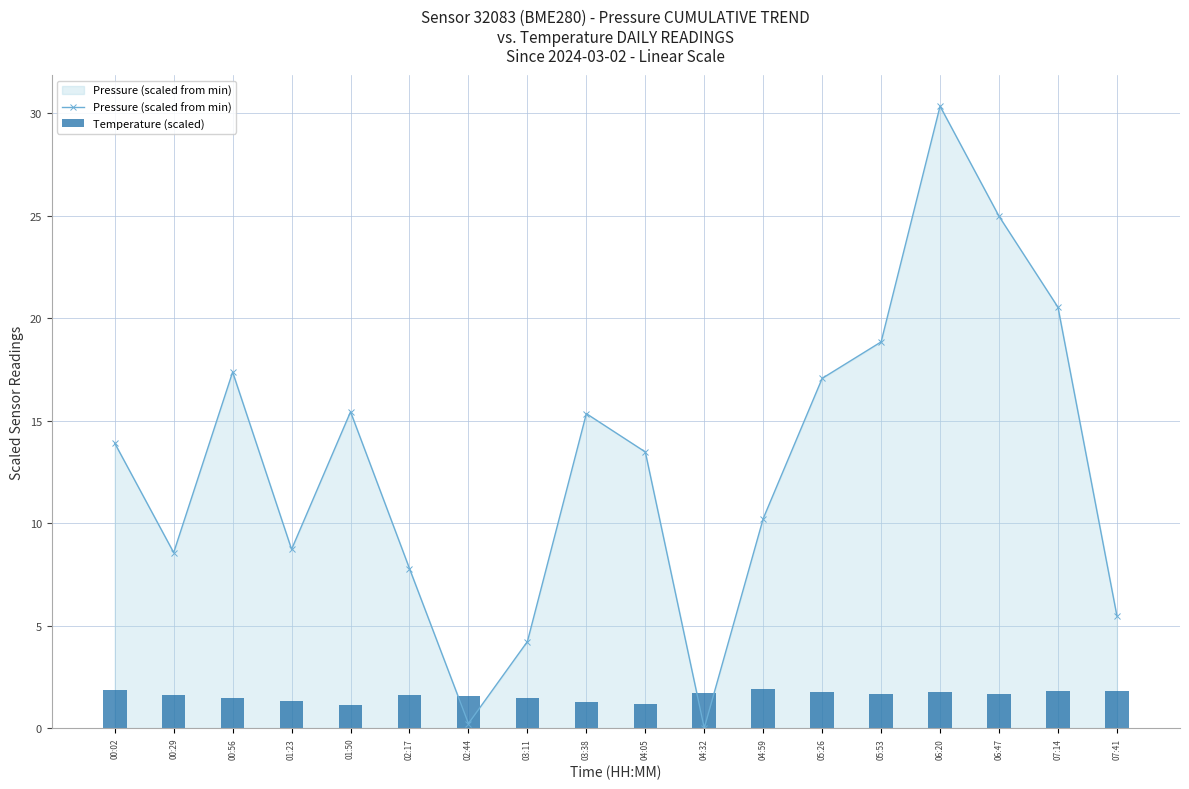

What is the difference between the second highest and second lowest values in the Temperature (scaled) series?

0.7